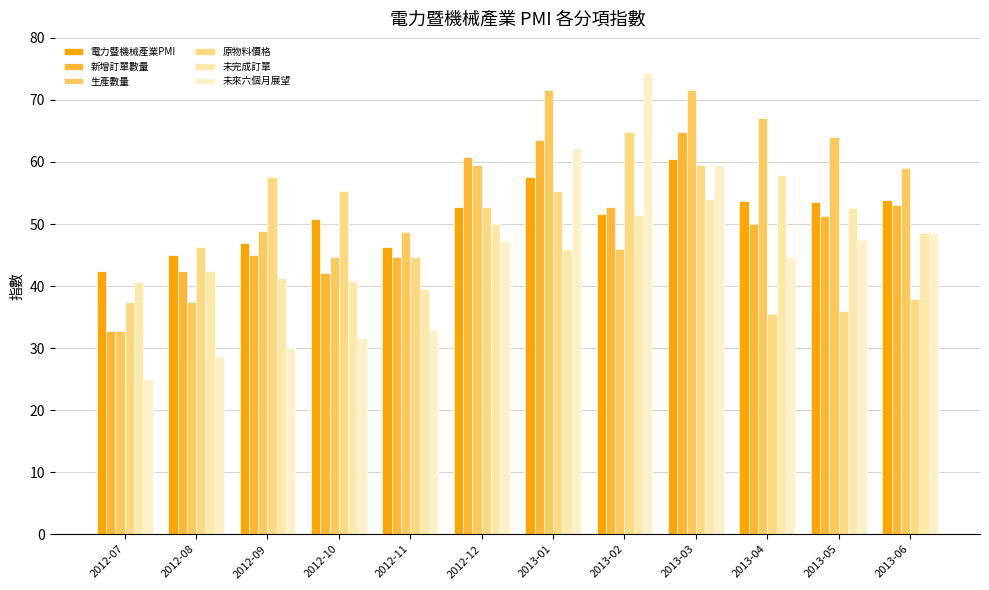

How many distinct data groups are displayed?

6